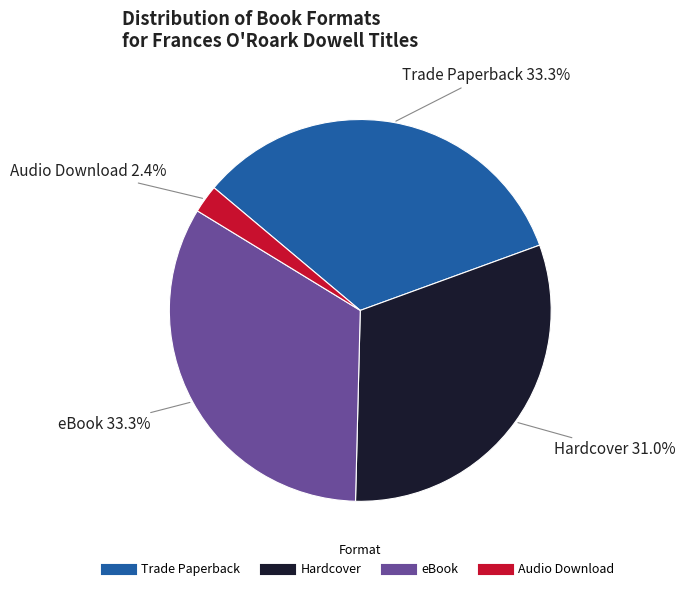

Does any single category account for the majority?

No